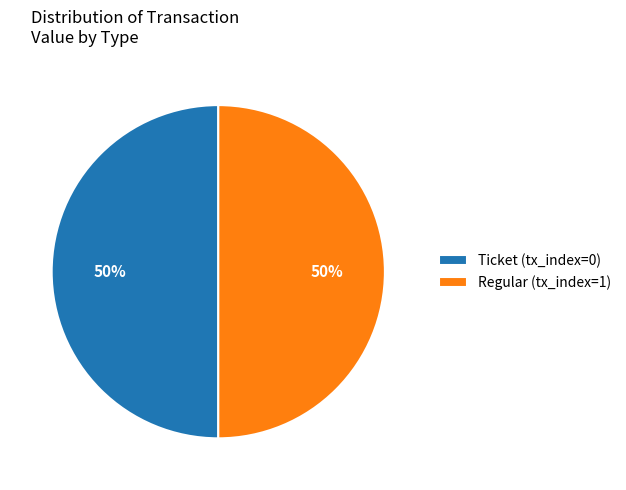

What is the ratio of the value at Ticket (tx_index=0) to the value at Regular (tx_index=1)?

1.0